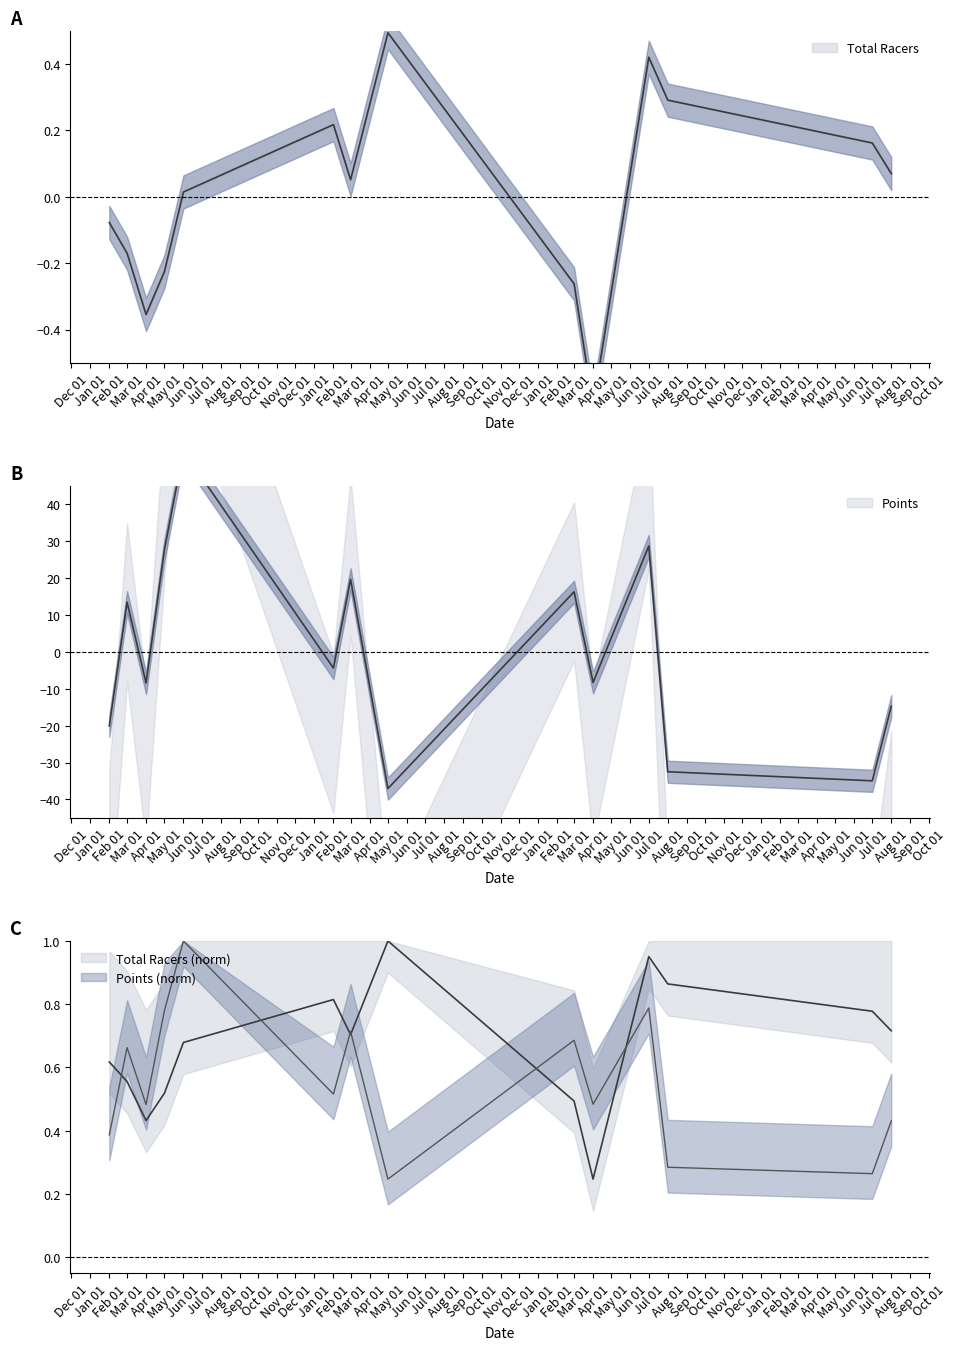

Rank the categories by Points value from highest to lowest.

Jun 01, Jul 01, May 01, Mar 01, Mar 01, Mar 01, Feb 01, Apr 01, Apr 01, Aug 01, Feb 01, Aug 01, Jul 01, May 01